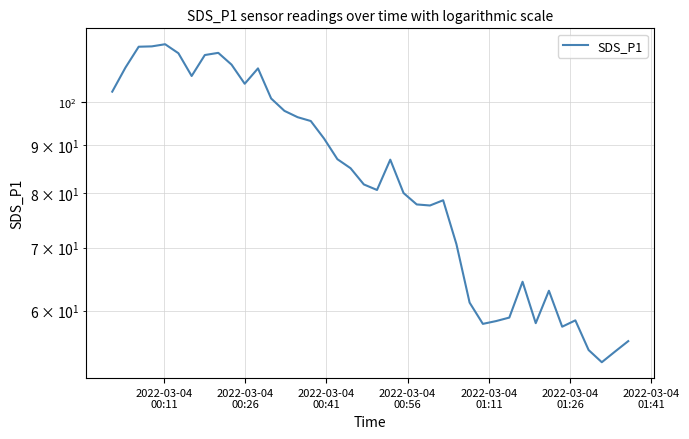

What is the sum of all values?

3365.0